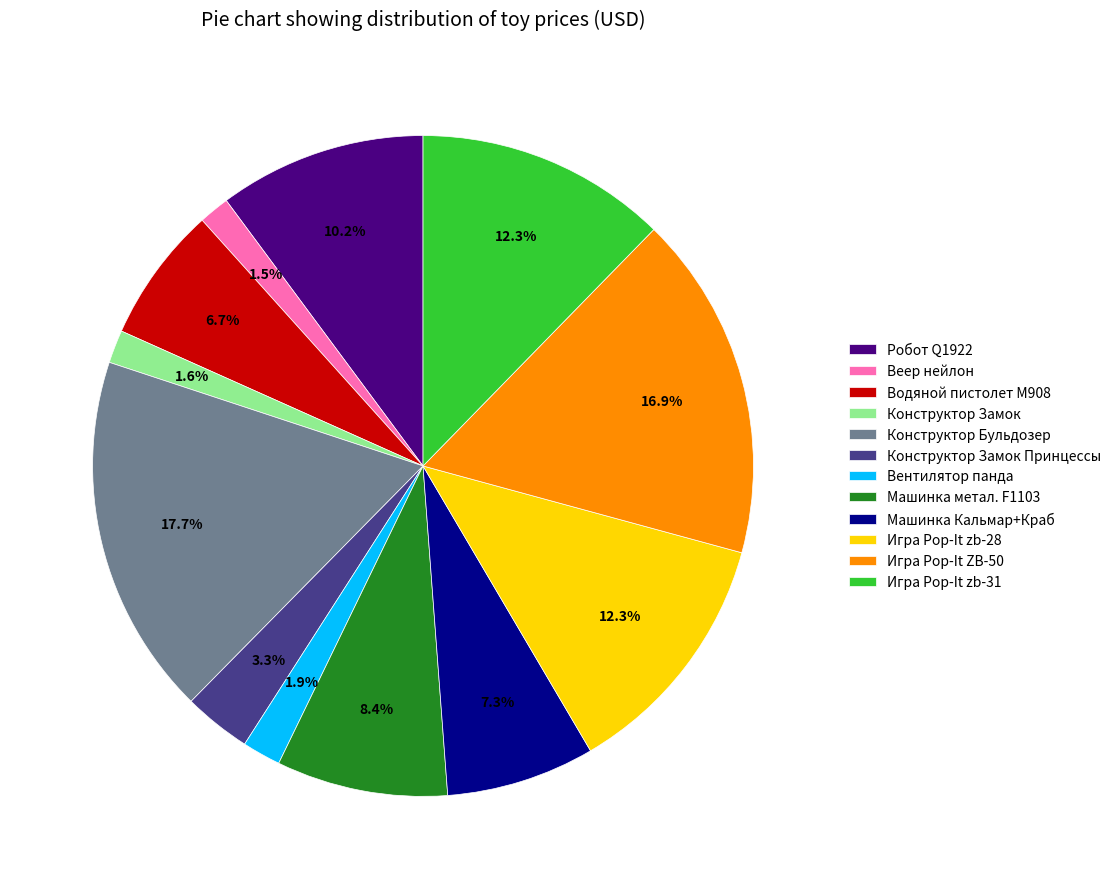

The Машинка Кальмар+Краб slice represents 7% of the pie. True or false?

True